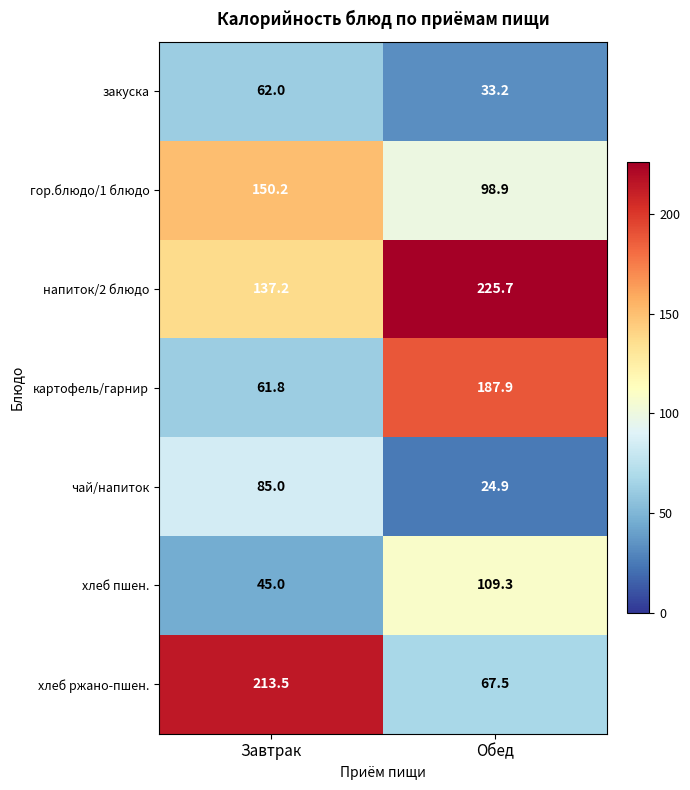

What is the total value across all series at Завтрак?

754.7